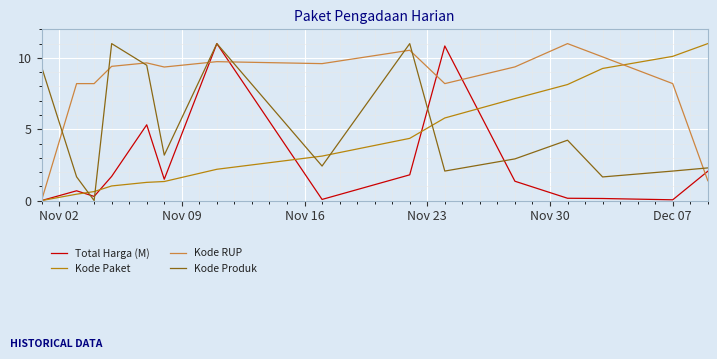

How many lines are shown in the chart?

4